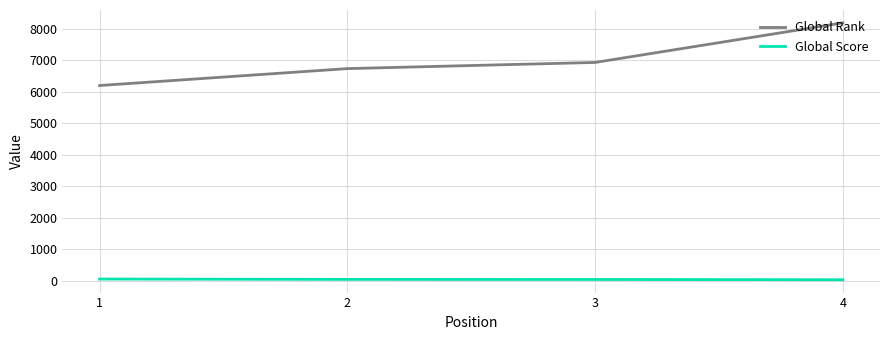

What is the difference between the highest and lowest values at 2?

6679